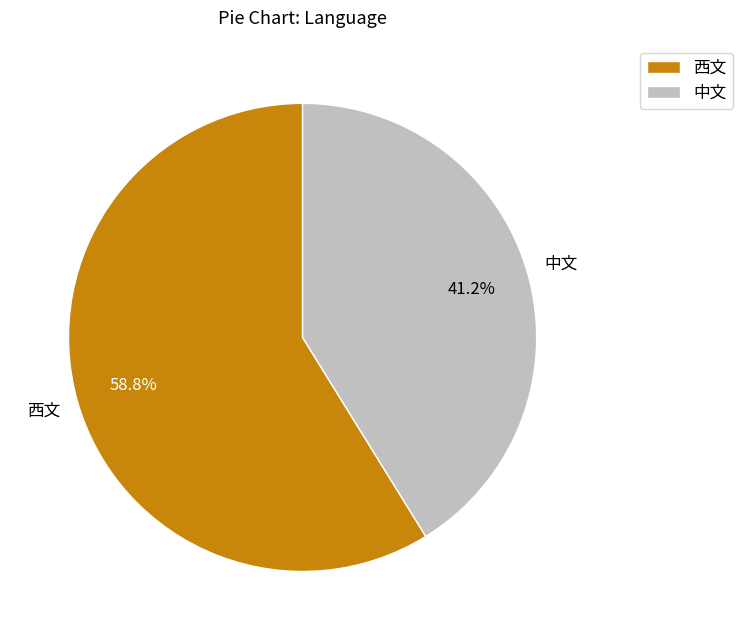

Count the number of slices in the pie.

2